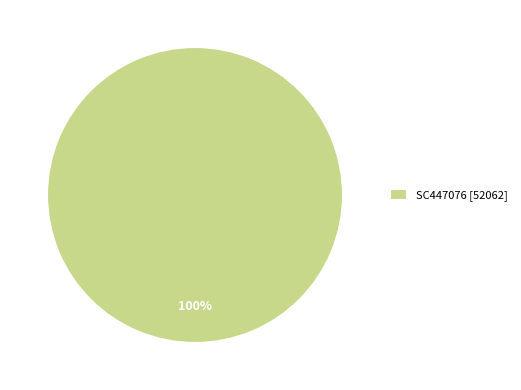

True or false: SC447076 [52062] accounts for 100% of the total.

True